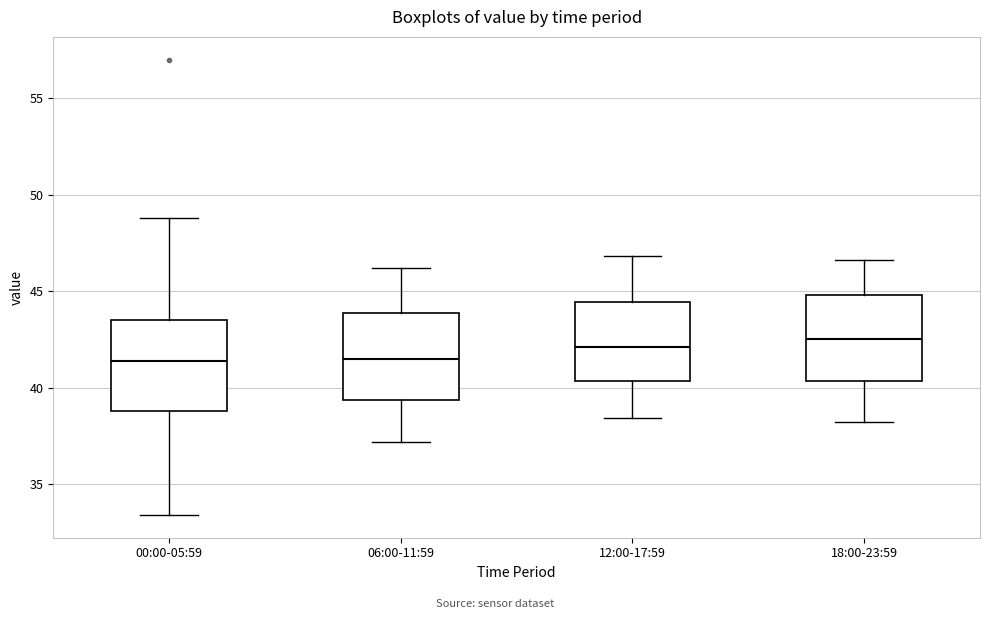

Where does the median line of the box for 00:00-05:59 sit on the y-axis? The values are not printed on the chart, so give them approximately, as read against the axis.

41.5